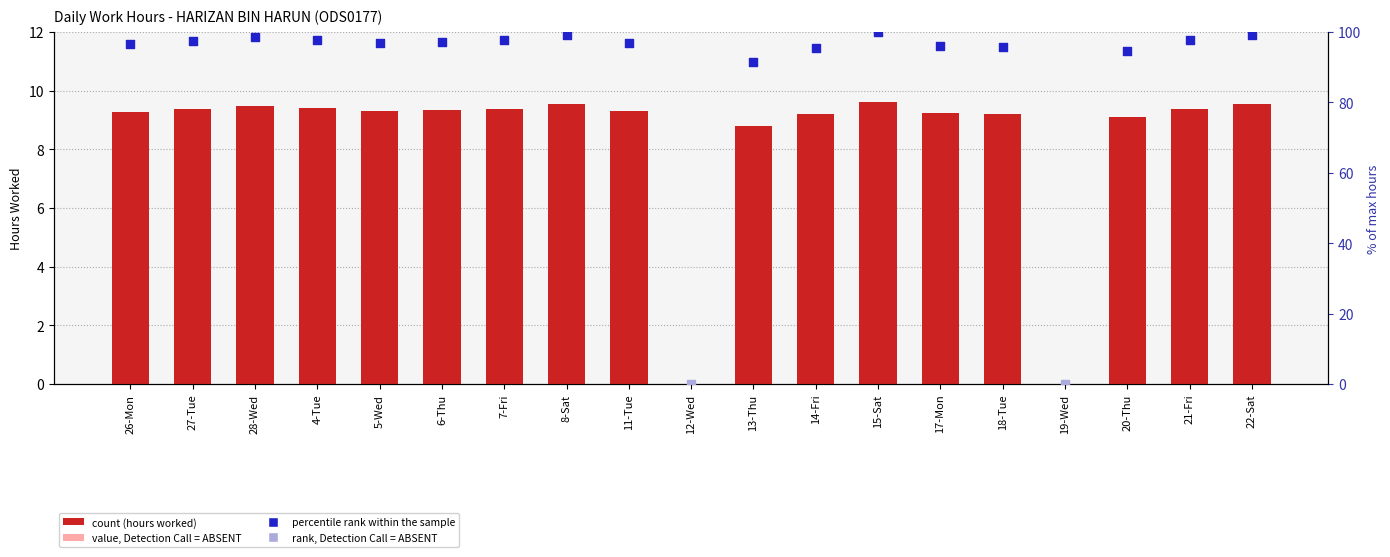

What is the change in value from 13-Thu to 20-Thu?

+0.3